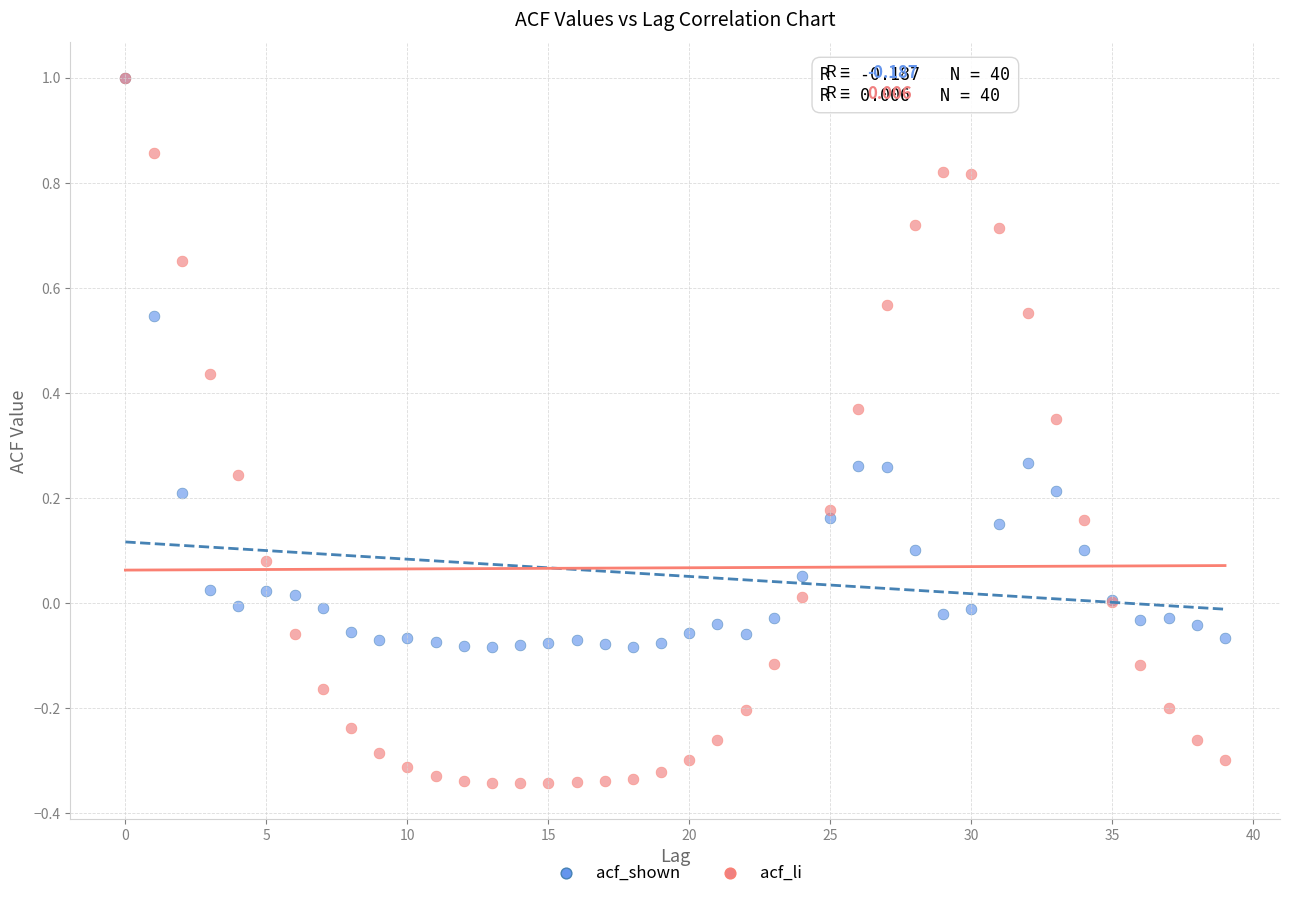

Which series contains the lowest Y value?

acf_li